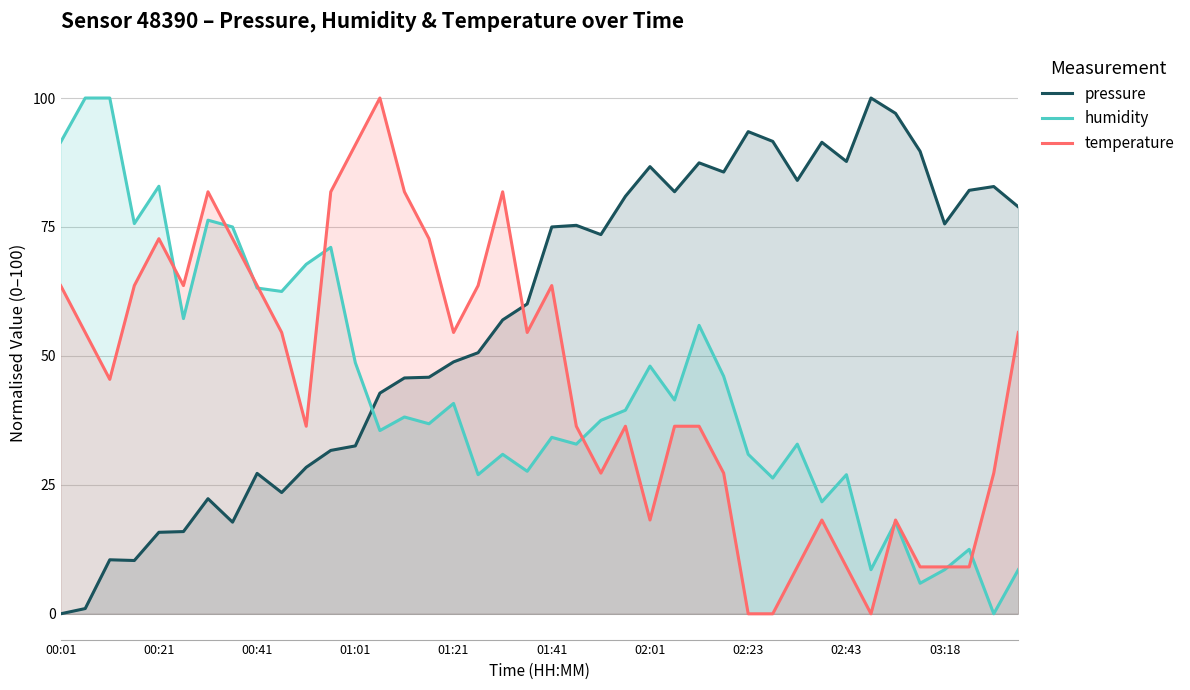

Which series changed the most between 18 and 25?

temperature